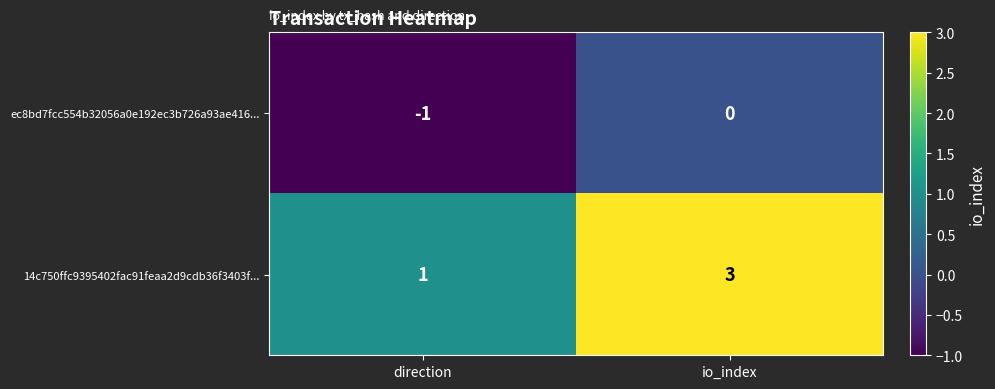

Reading left to right, extract all data points from this chart.

ec8bd7fcc554b32056a0e192ec3b726a93ae416...: -1	0
14c750ffc9395402fac91feaa2d9cdb36f3403f...: 1	3